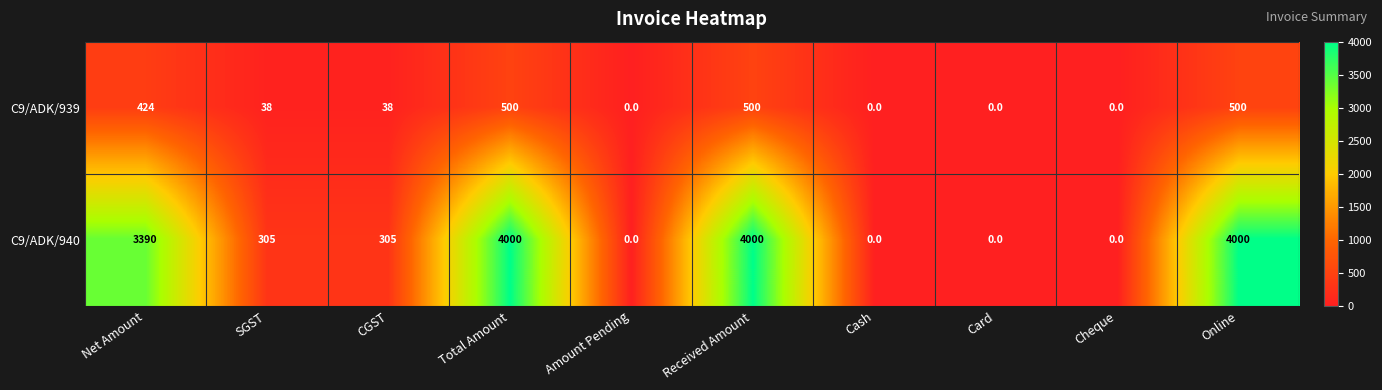

What is the highest value of the C9/ADK/939 series?

500